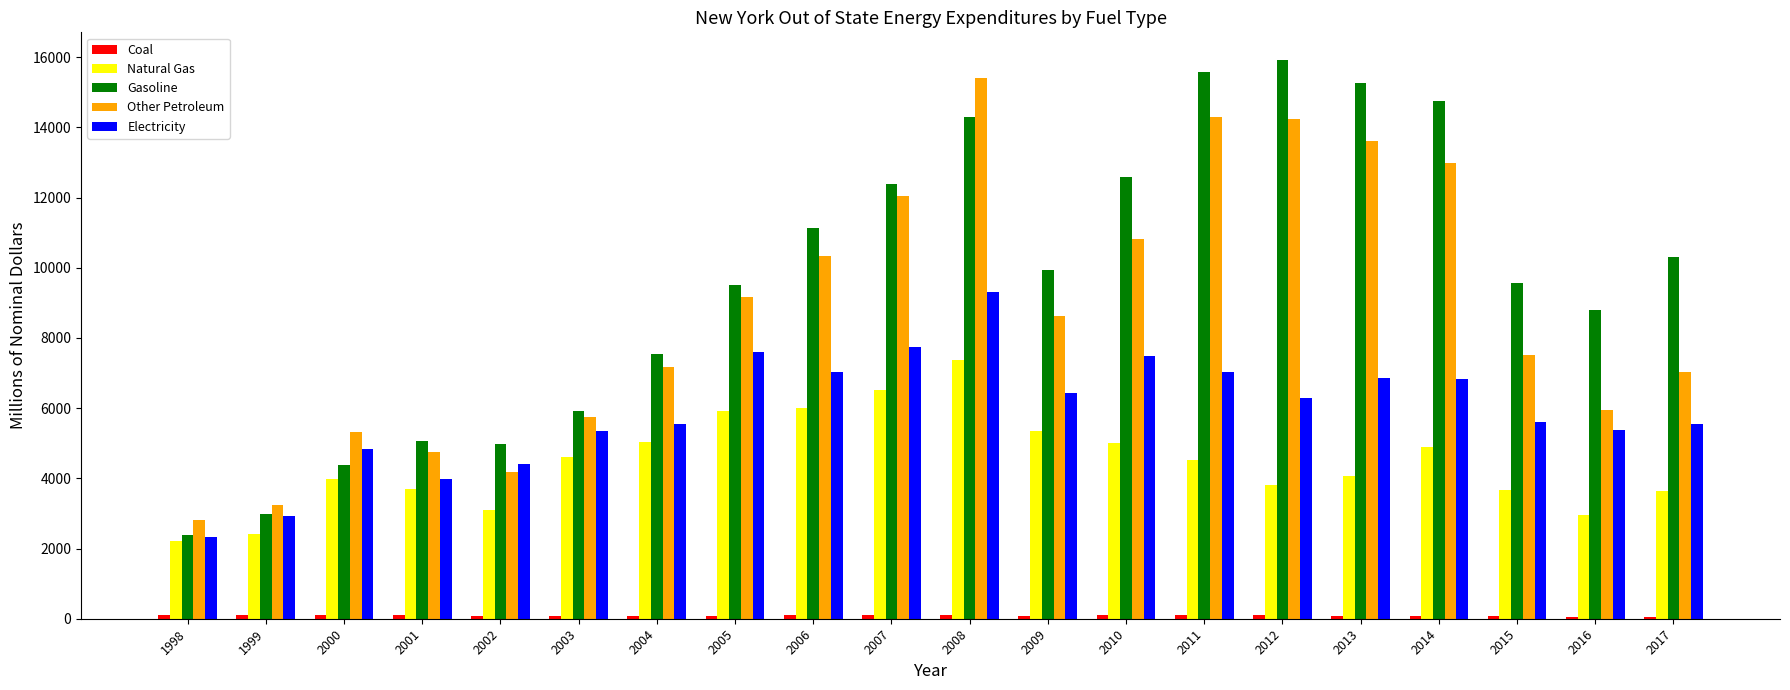

Which series changed the most between 1998 and 2014?

Gasoline